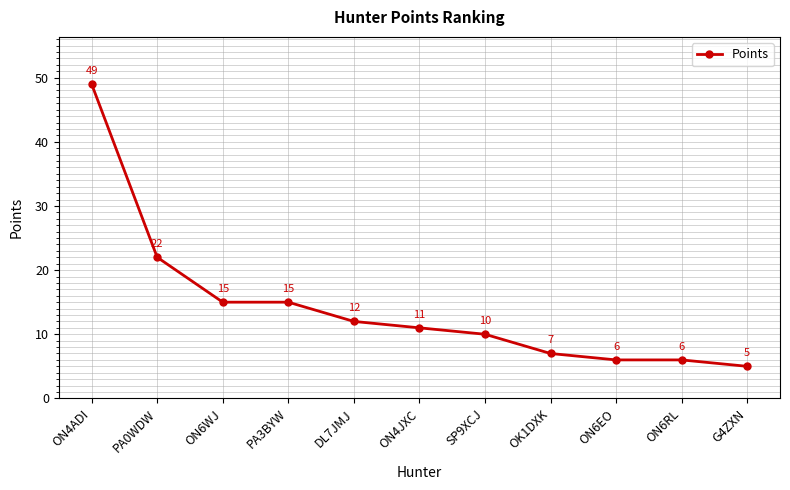

What is the greatest value displayed?

49